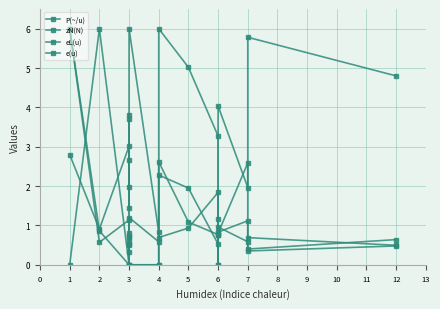

True or false: eL(u) and P(~/u) cross at least once.

True